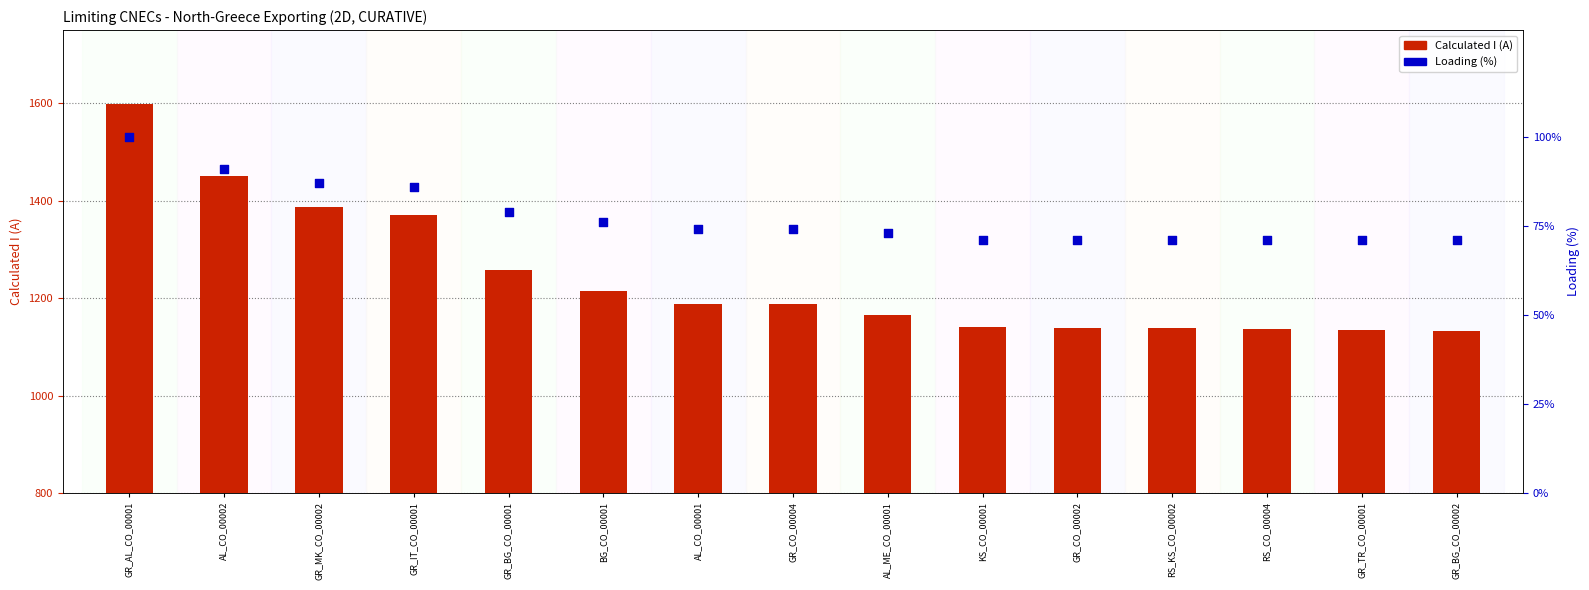

Which series has the largest total across all categories?

Calculated I (A)